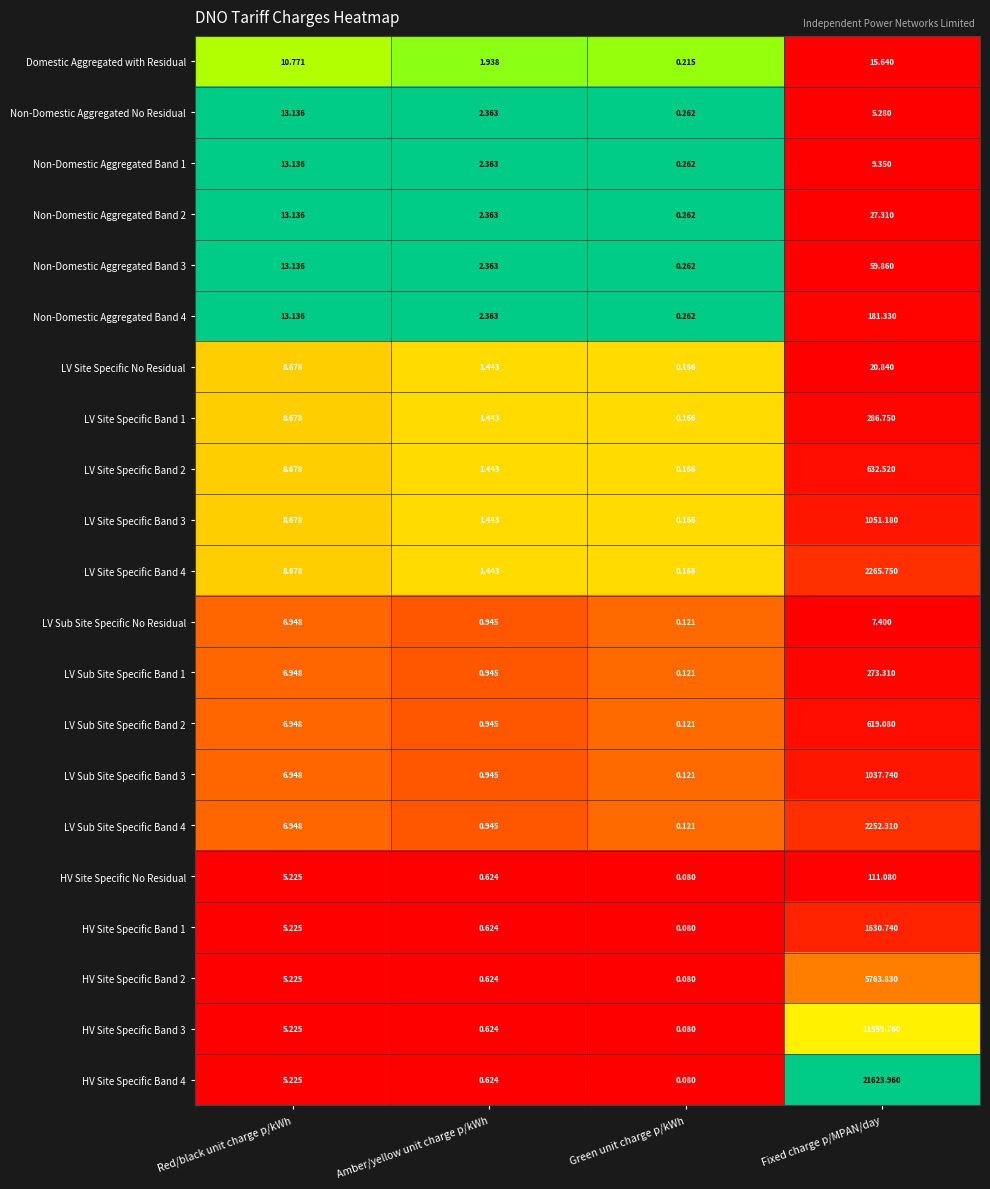

List the labels in order of HV Site Specific Band 3 value, smallest first.

Green unit charge p/kWh, Amber/yellow unit charge p/kWh, Red/black unit charge p/kWh, Fixed charge p/MPAN/day